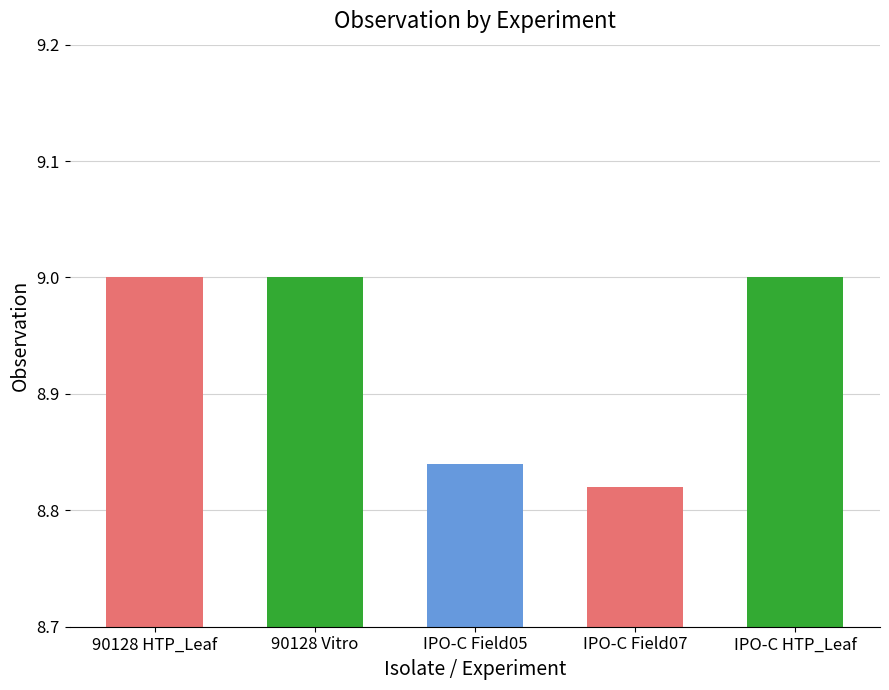

What is the difference between the maximum and second lowest values?

0.2